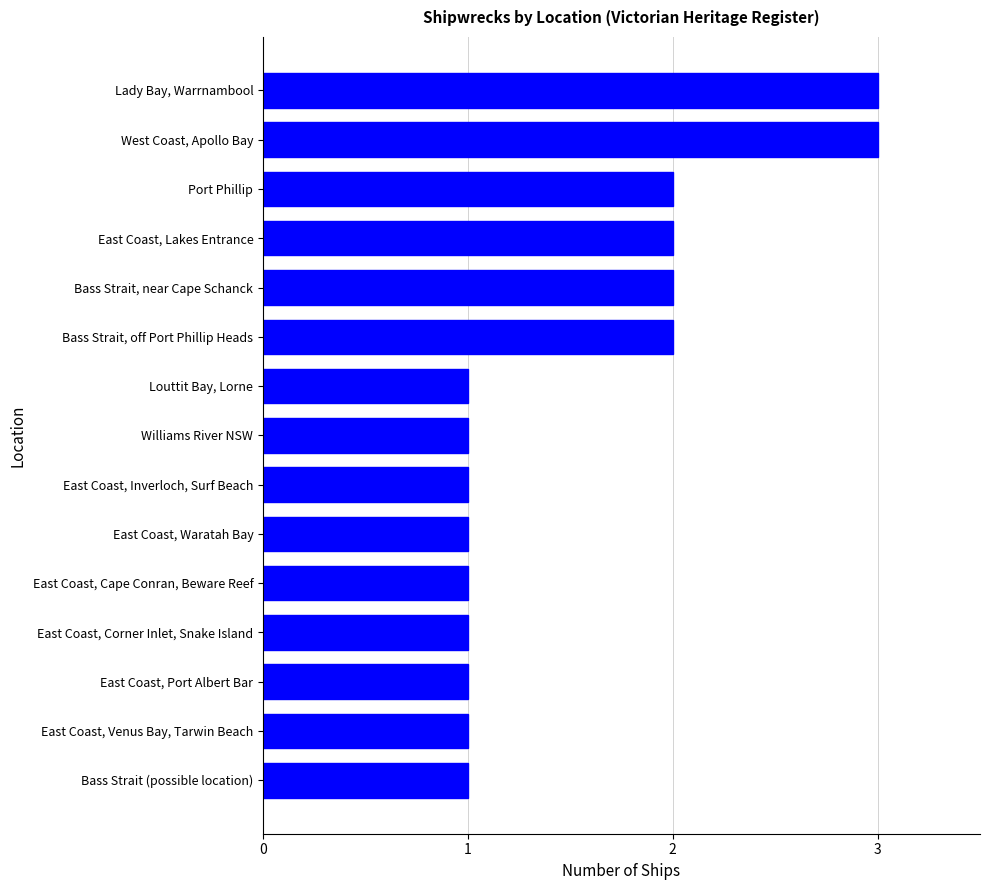

Which has a higher value, East Coast, Port Albert Bar or West Coast, Apollo Bay?

West Coast, Apollo Bay